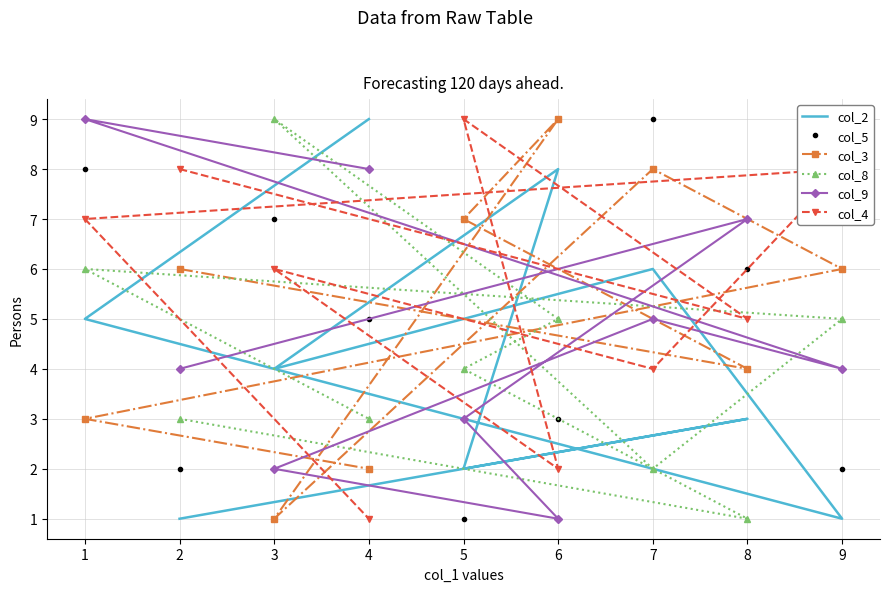

How many lines are shown in the chart?

6